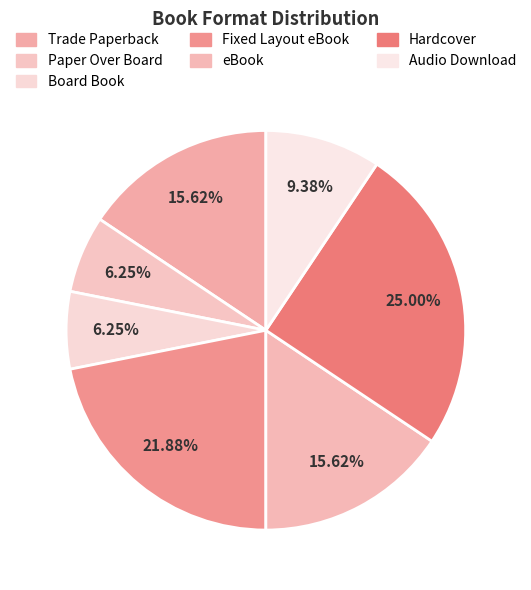

How many segments does this pie chart have?

7